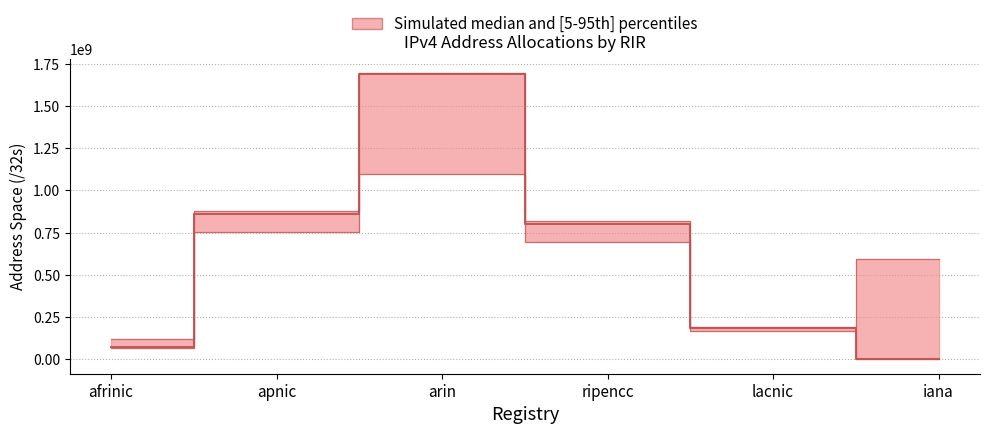

What is the label of the 4th point from the left?

ripencc